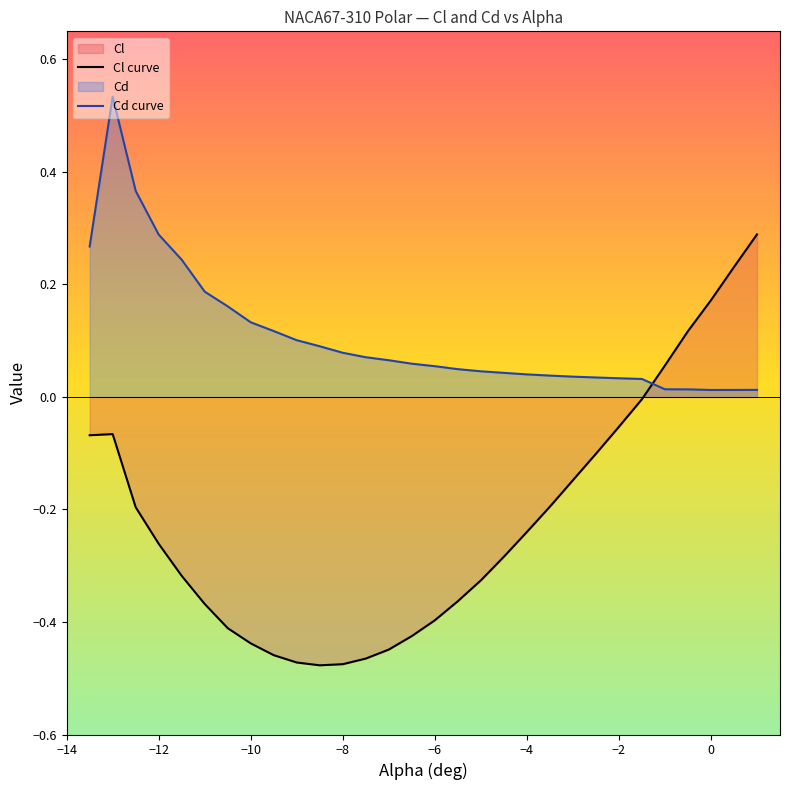

Rank the series at −8 from lowest to highest value.

Cl curve, Cd curve